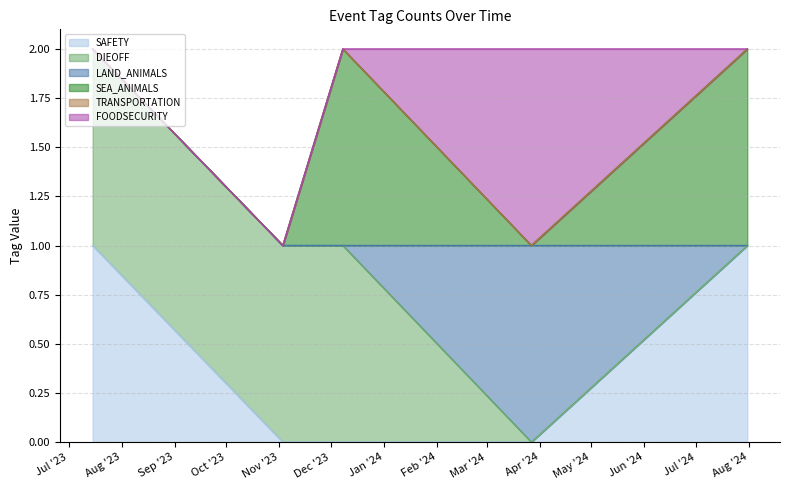

Which has a higher value, 2023-11-03 or 2024-03-27?

2023-11-03